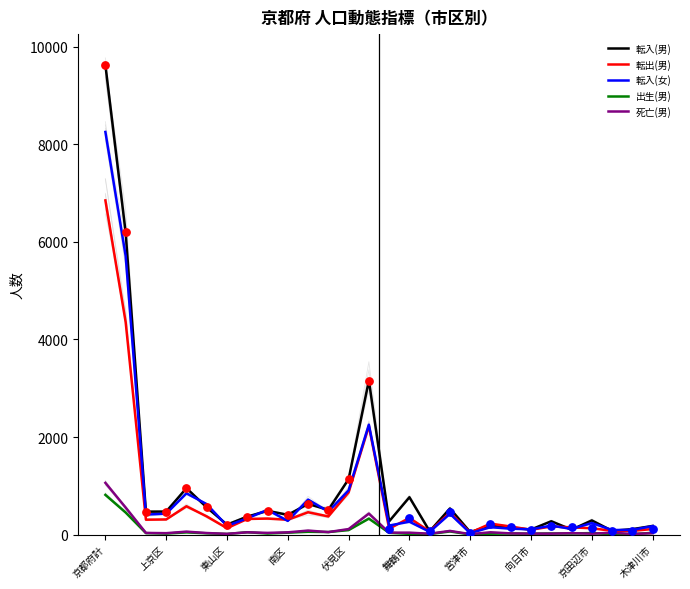

Which series contains the highest Y value?

転入(男)